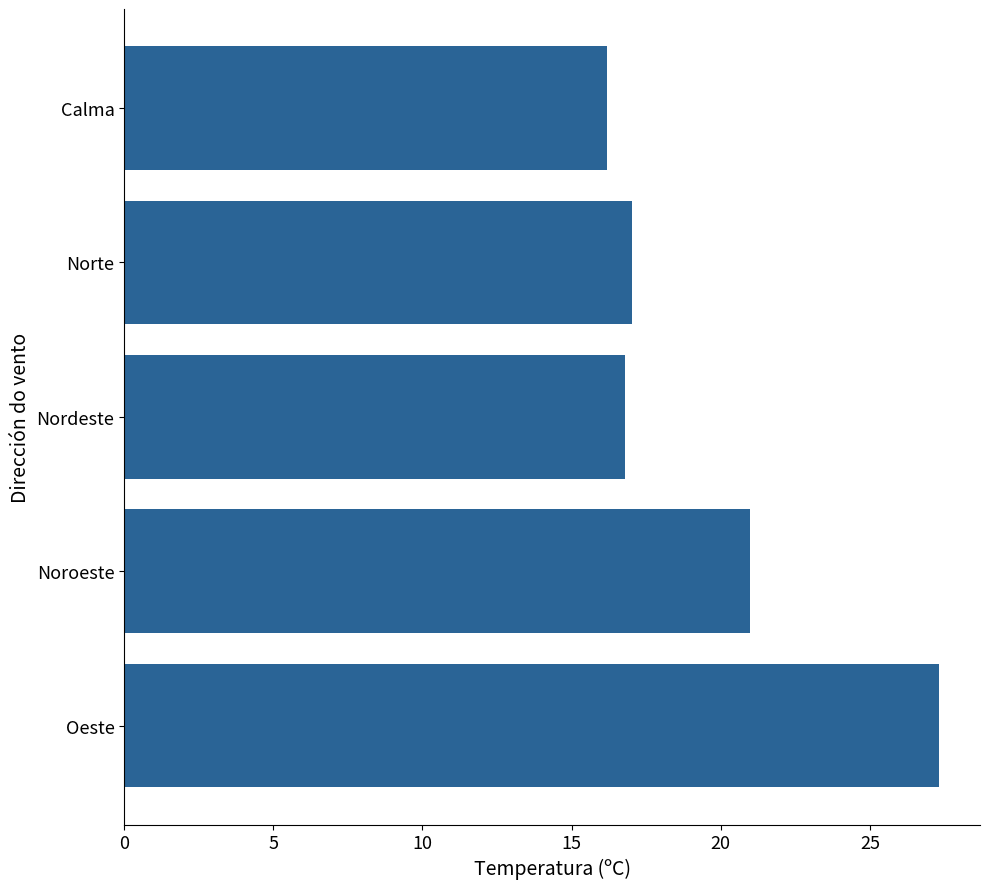

How many bars are there in total?

5